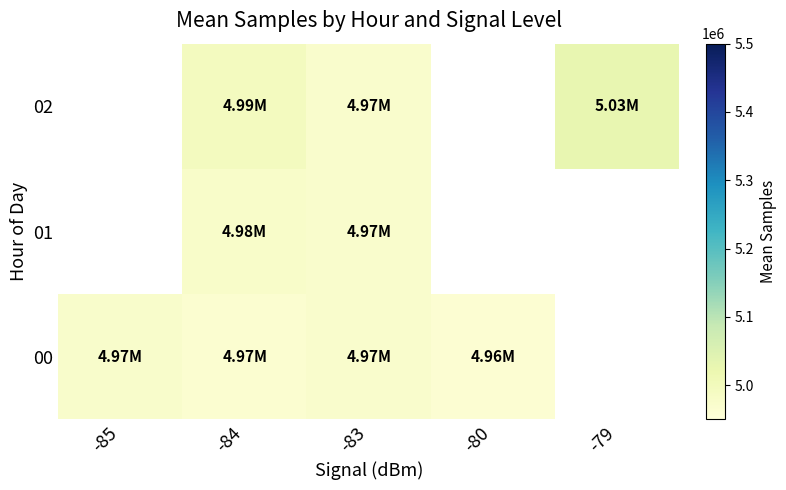

What is the difference between the highest and lowest values at -83?

645.0